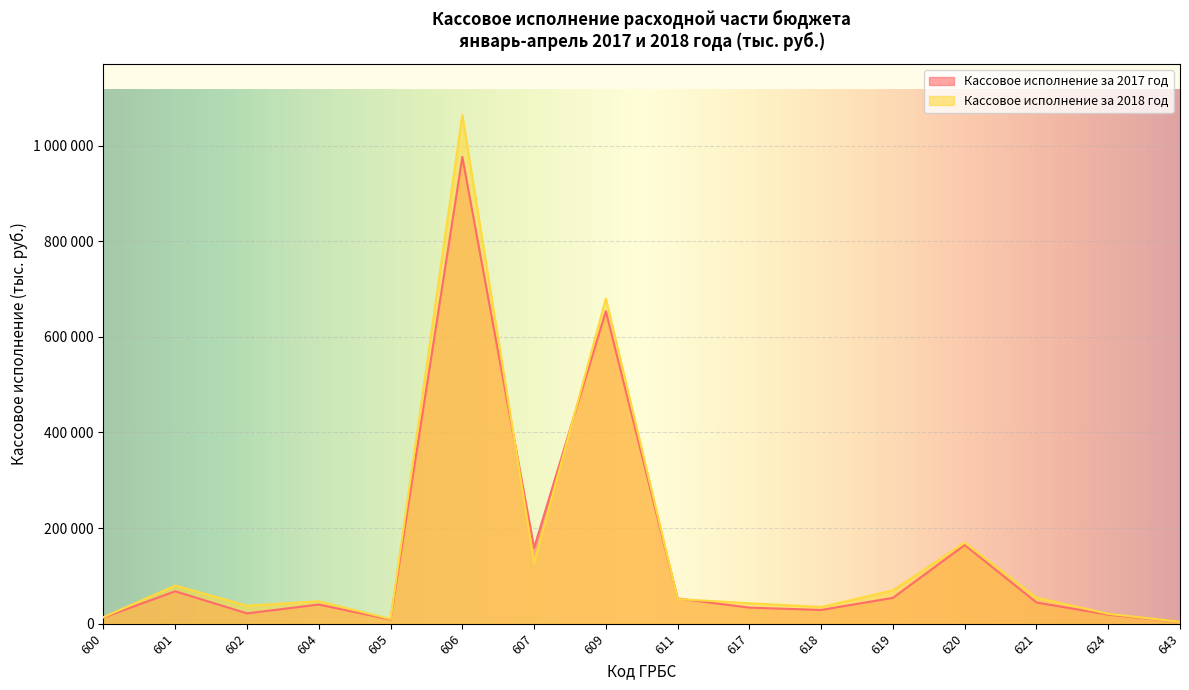

True or false: Кассовое исполнение за 2018 год and Кассовое исполнение за 2017 год cross at least once.

True